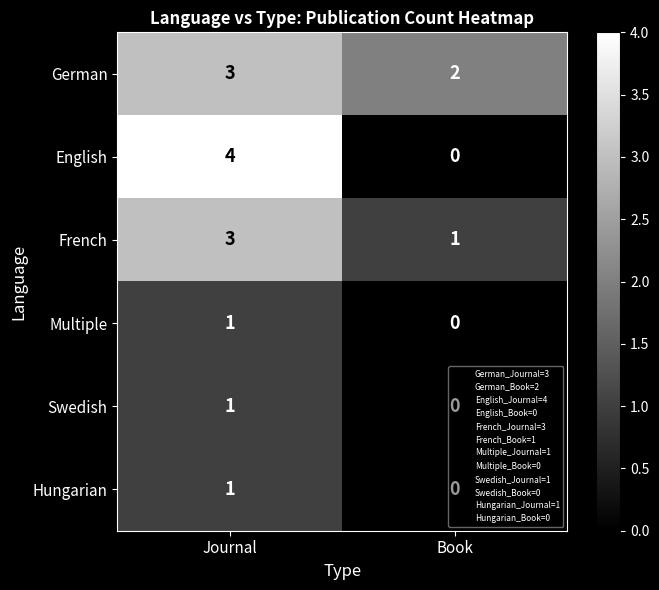

What is the sum of the English values at Journal and Book?

4